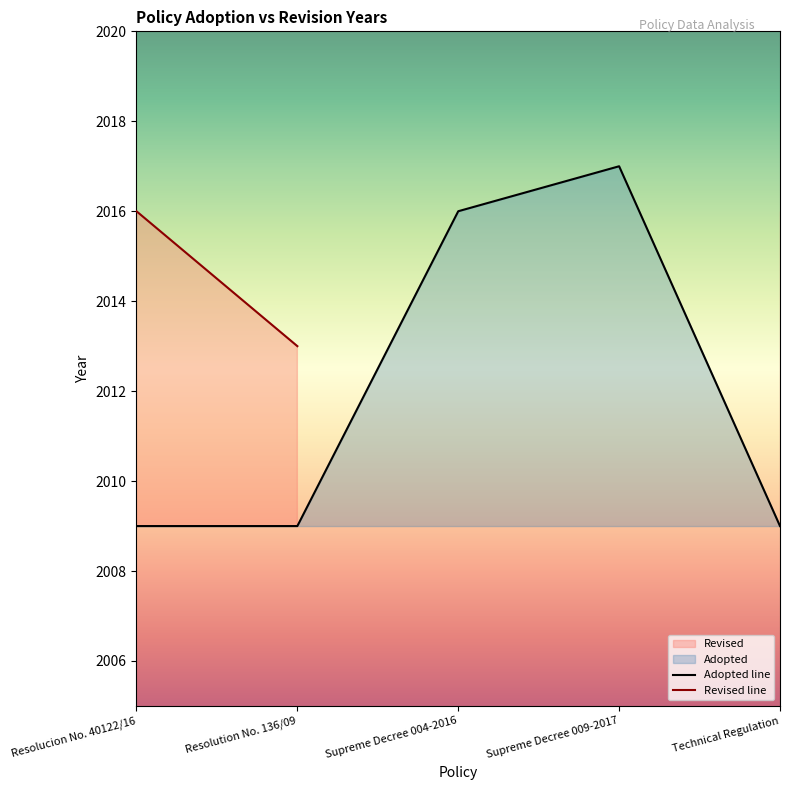

What is the value of the 5th point from the left?

2009